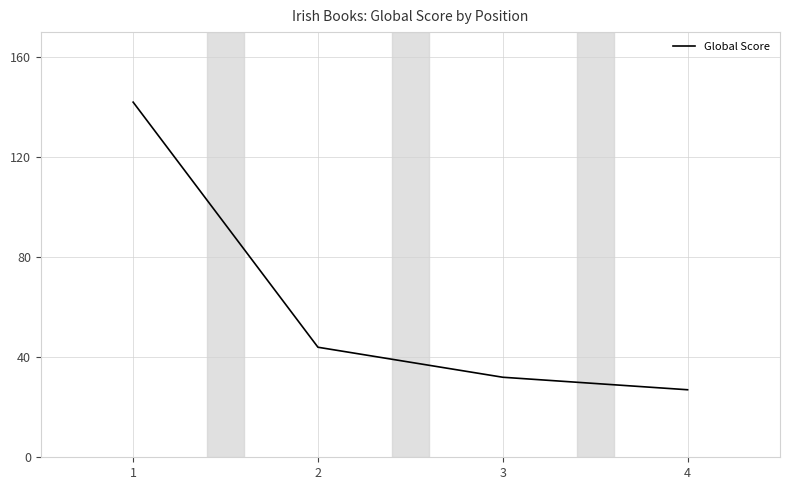

Is it true that the value at 2 is 19?

False